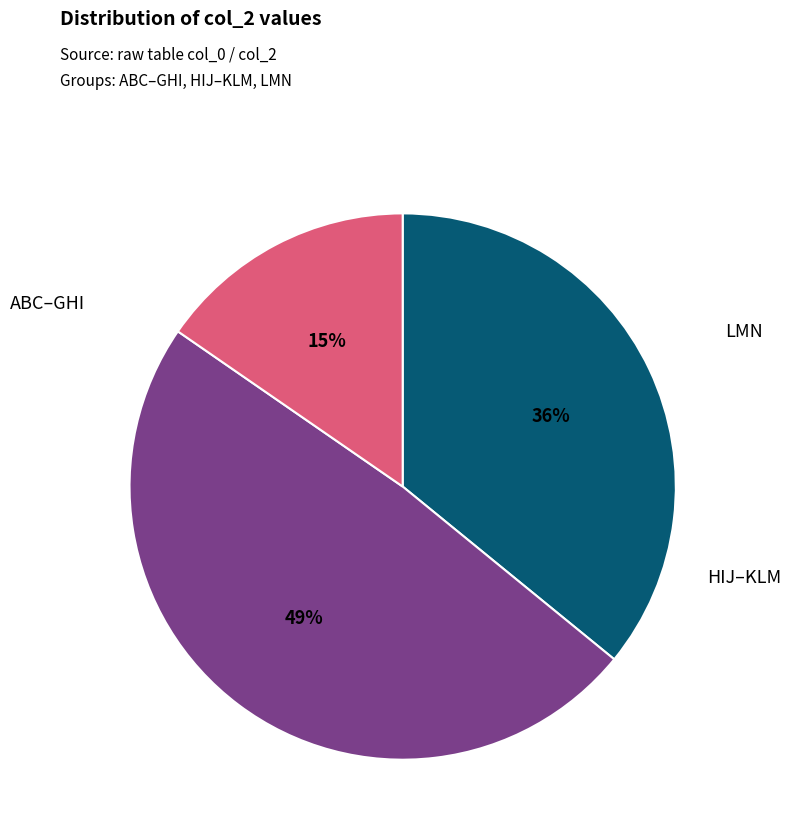

How many slices are in this pie chart?

3